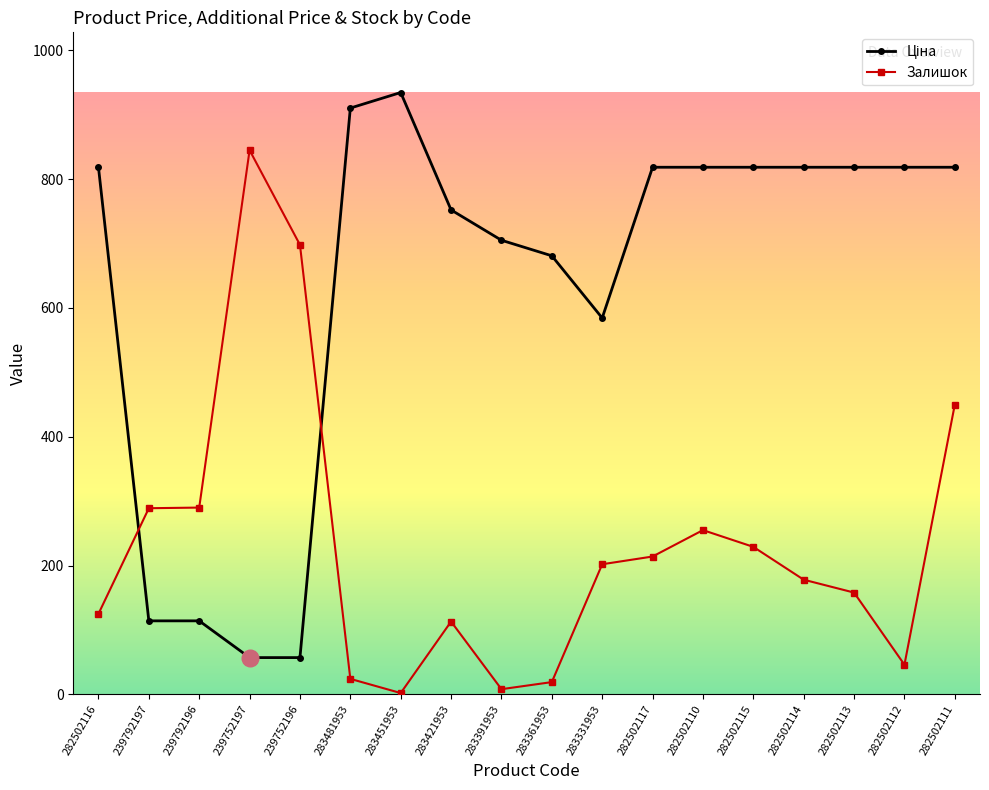

Which series changed the most between 283481953 and 282502111?

Залишок